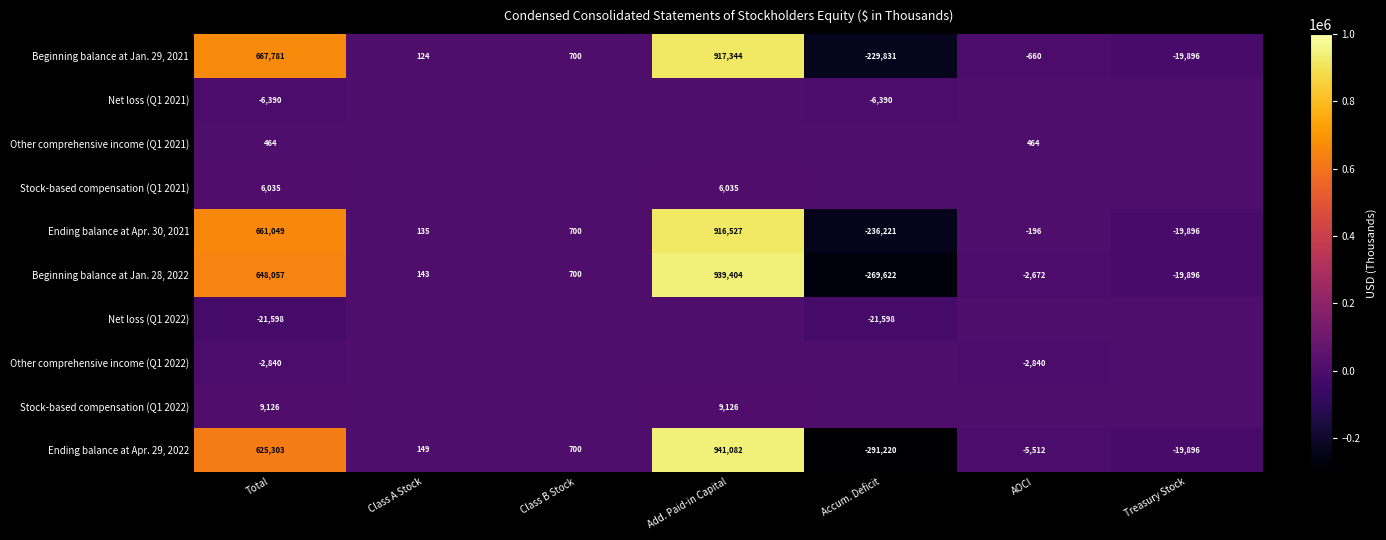

What is the difference between the second highest and second lowest values in the Beginning balance at Jan. 29, 2021 series?

687677